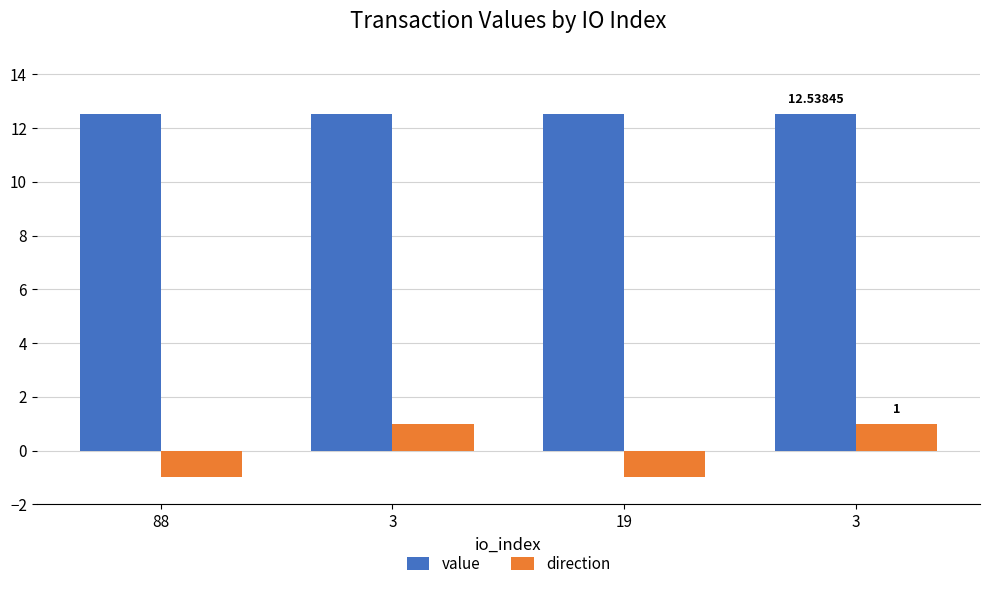

List the series in order of their overall mean, highest first.

value, direction